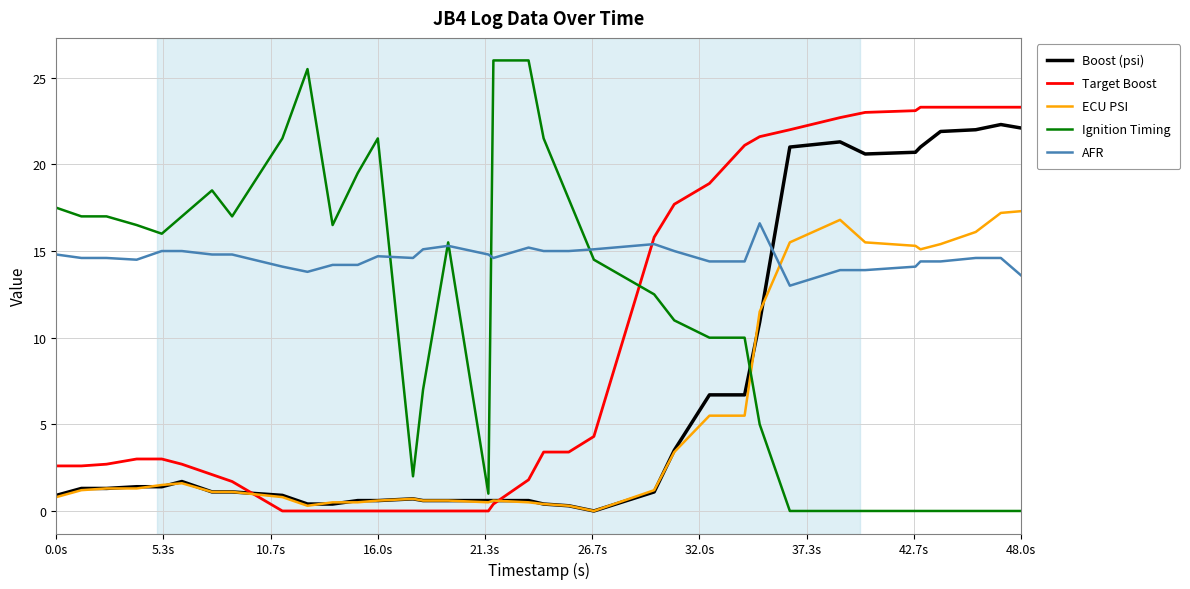

Which series has the largest total across all categories?

AFR